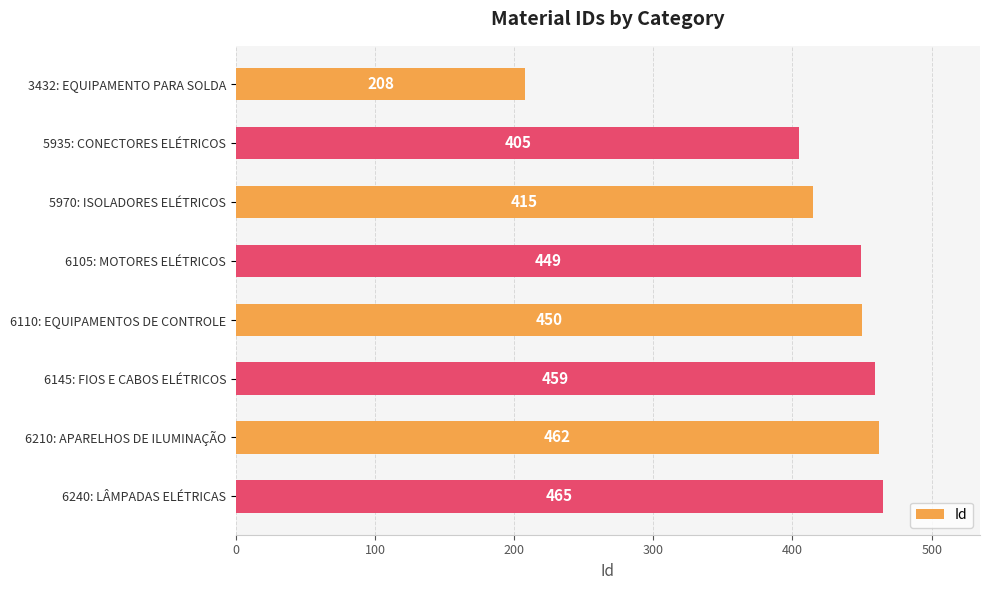

True or false: the data shows 194 at 6210: APARELHOS DE ILUMINAÇÃO.

False